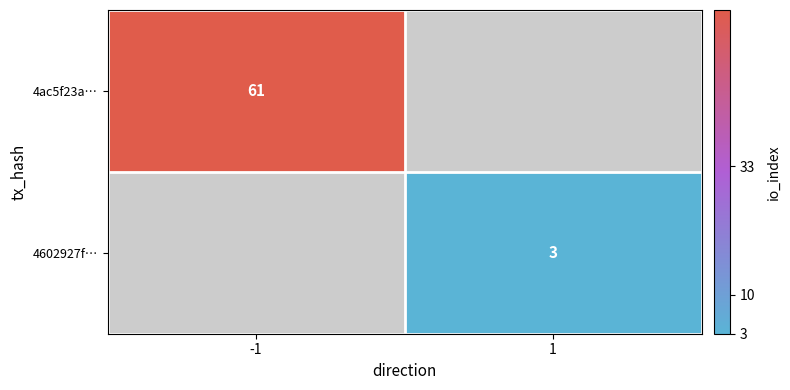

The 4ac5f23a… series shows 99.8 at -1. True or false?

False